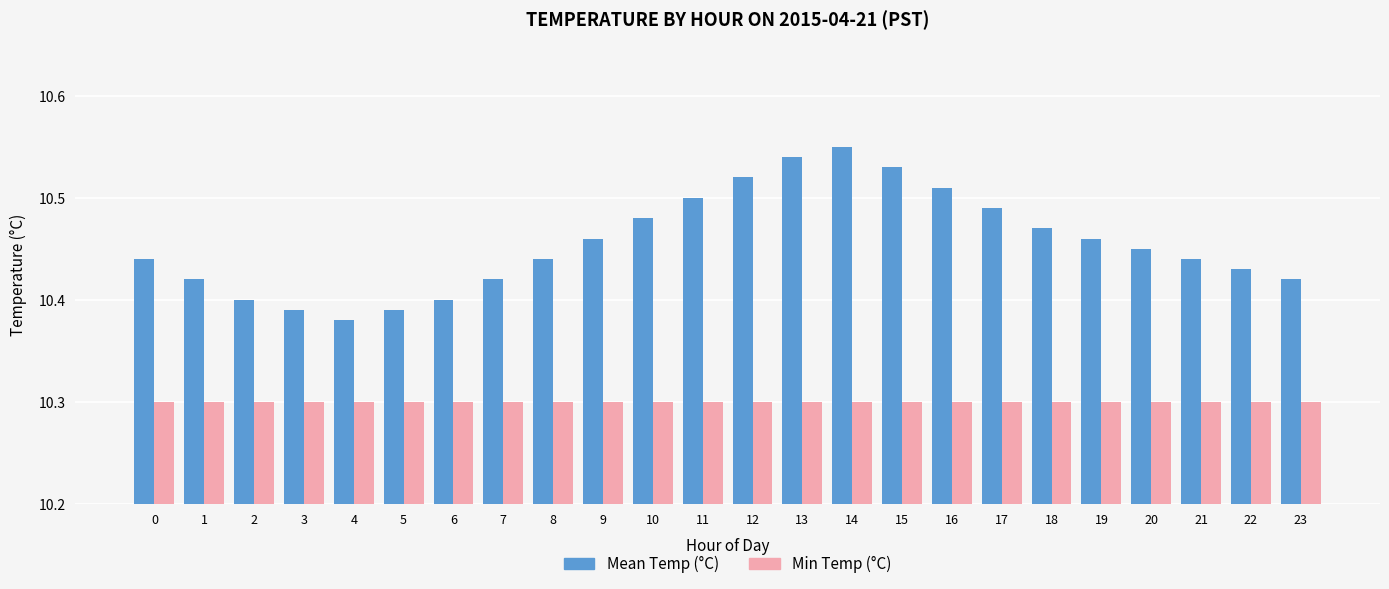

What are all the series names shown in the legend?

Mean Temp (°C), Min Temp (°C)